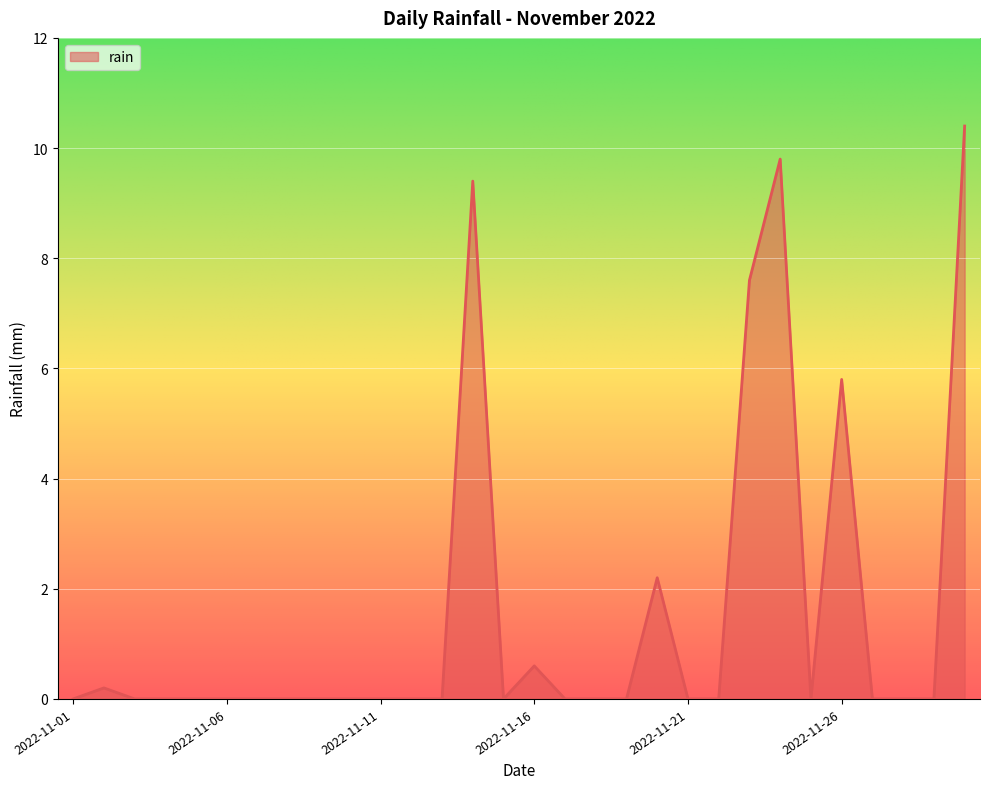

What is the difference between the maximum and minimum values?

10.4